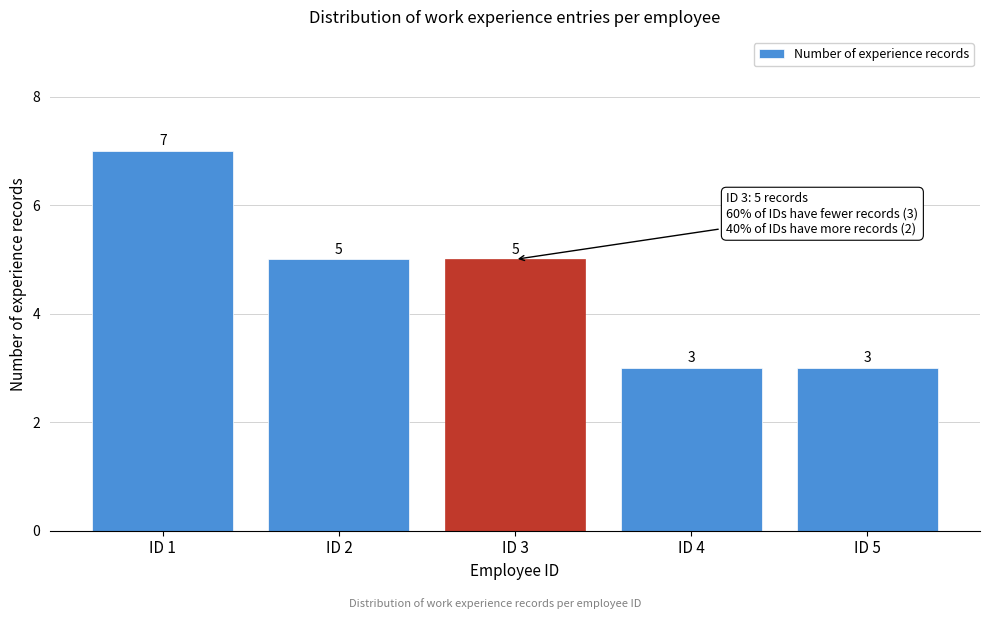

Reading left to right, list all the values displayed in this chart.

ID 1=7	ID 2=5	ID 3=5	ID 4=3	ID 5=3